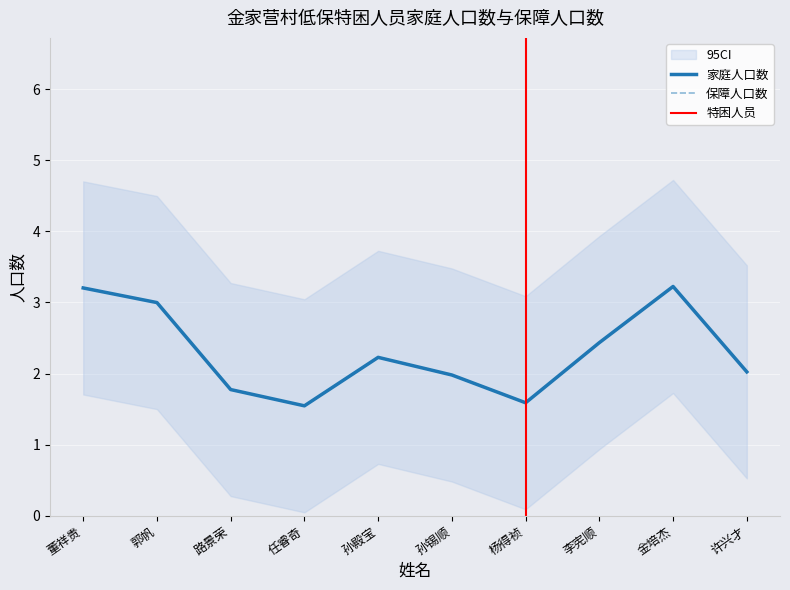

Which series has the largest range (max minus min)?

家庭人口数